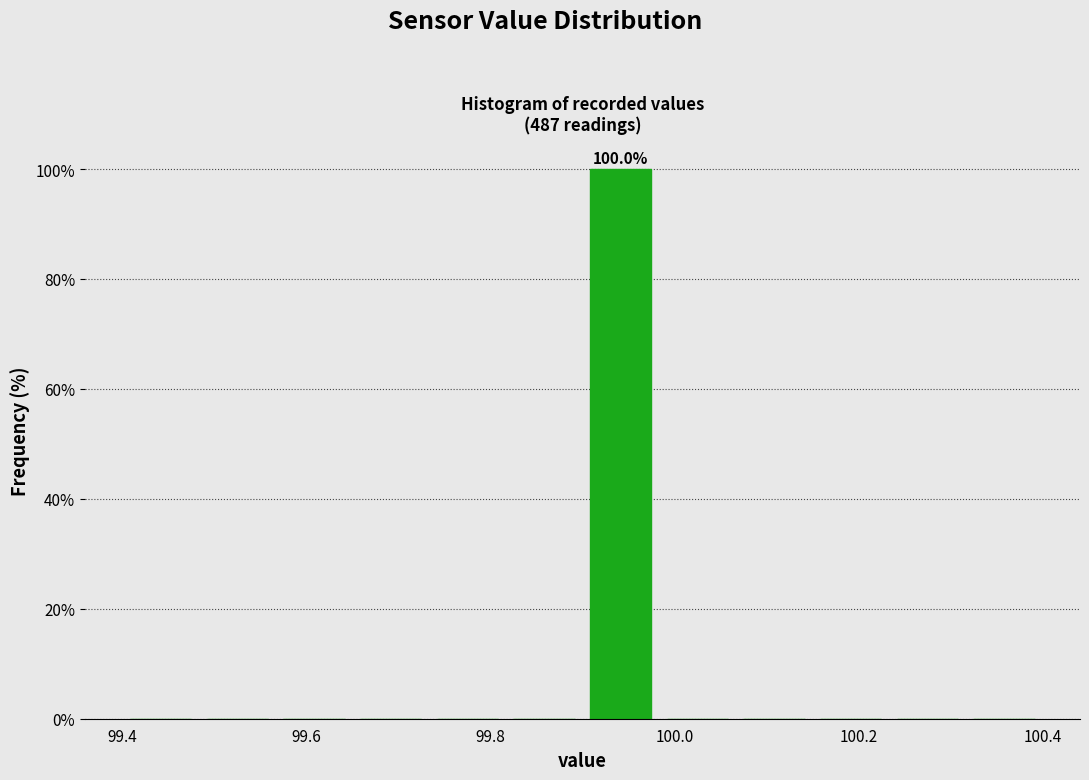

Over which range of the x-axis is the bar tallest?

99.90 to 99.98